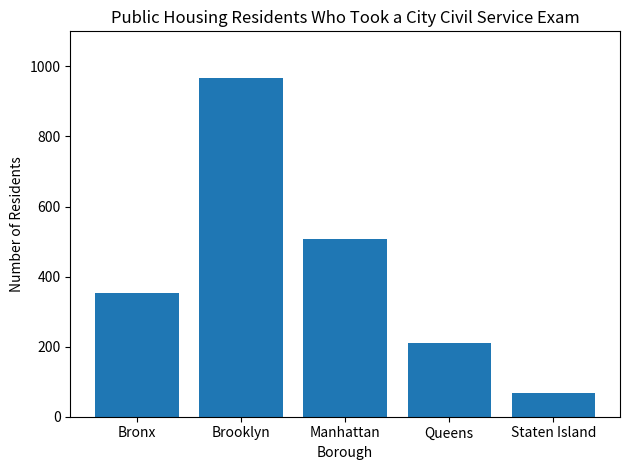

What value does the data have at Brooklyn, to the nearest 10?

970